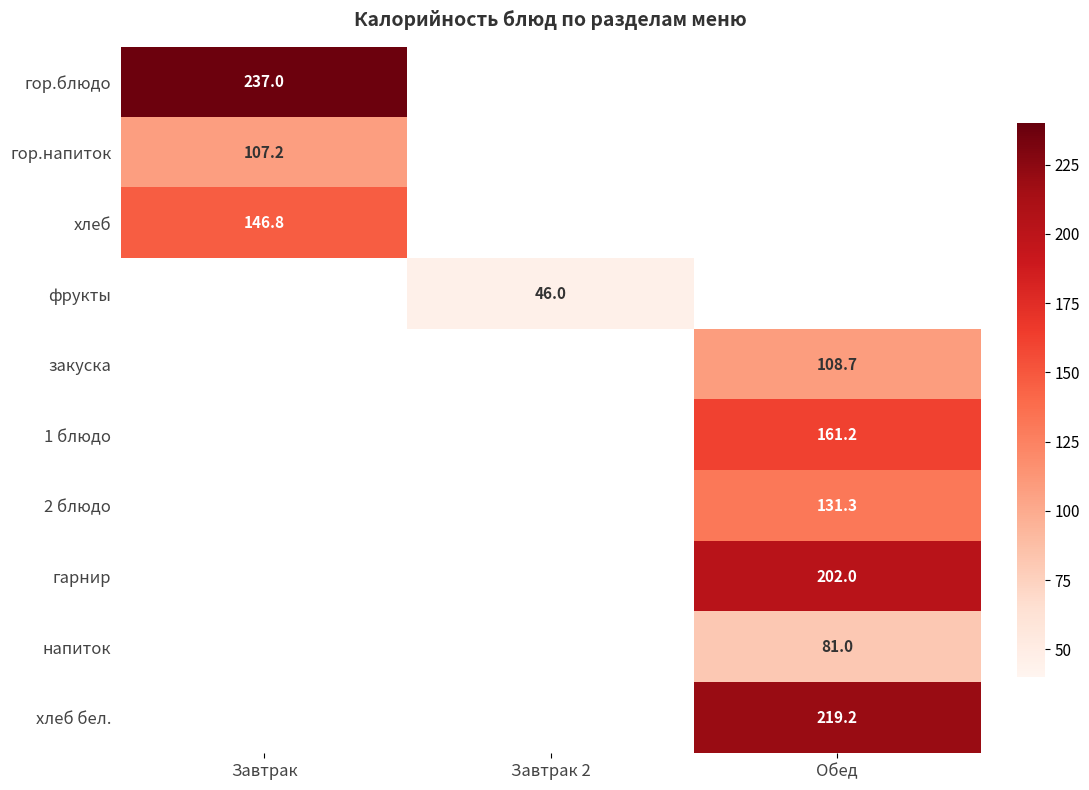

True or false: хлеб has a value of 146.8 at Завтрак.

True